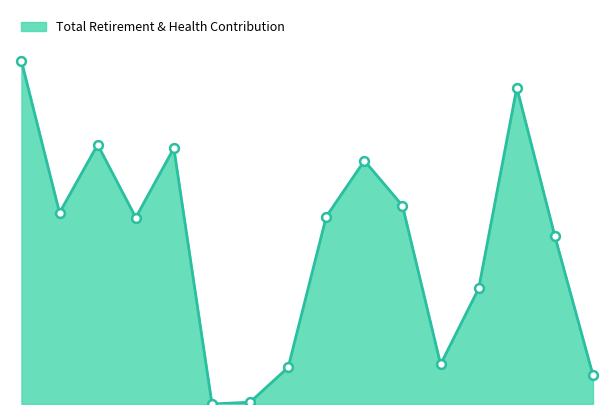

How many lines are shown in the chart?

1